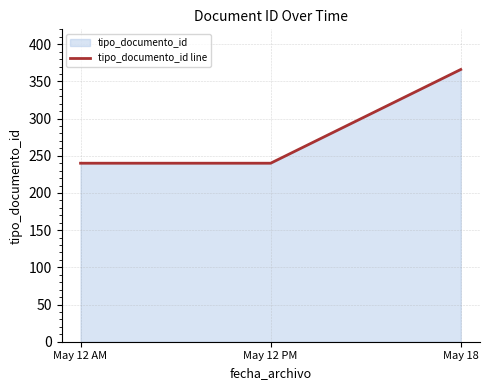

What is the difference between the maximum and minimum values?

126